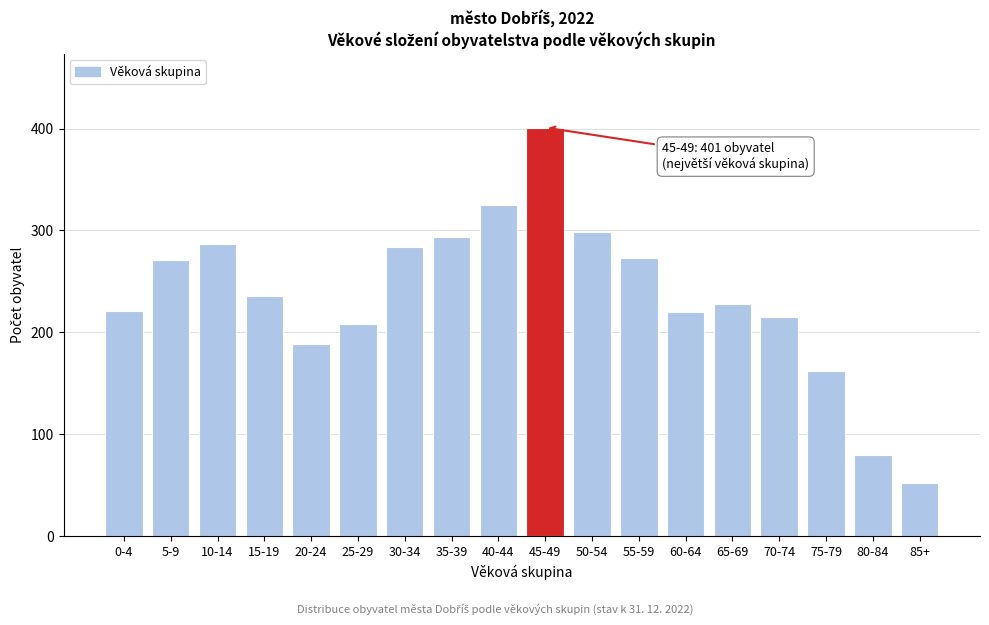

What is the value of the 8th bar from the left?

294